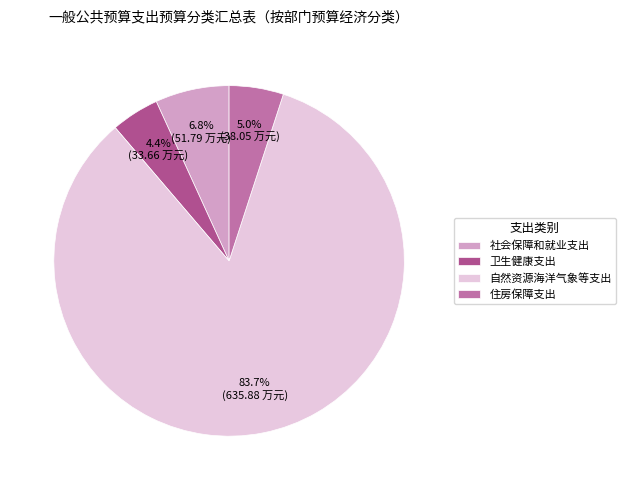

To the nearest percent, what is the difference between the 社会保障和就业支出 and 卫生健康支出 slice percentages?

2%